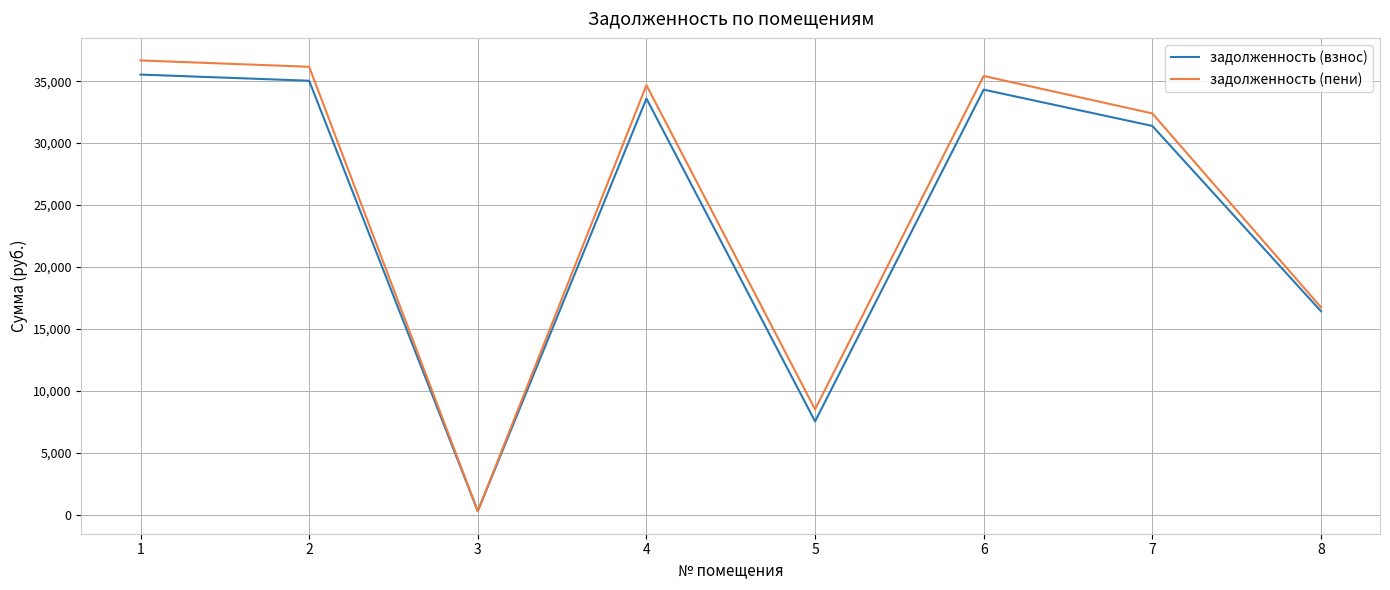

What is the difference between the задолженность (пени) values at 8 and 1?

19926.0